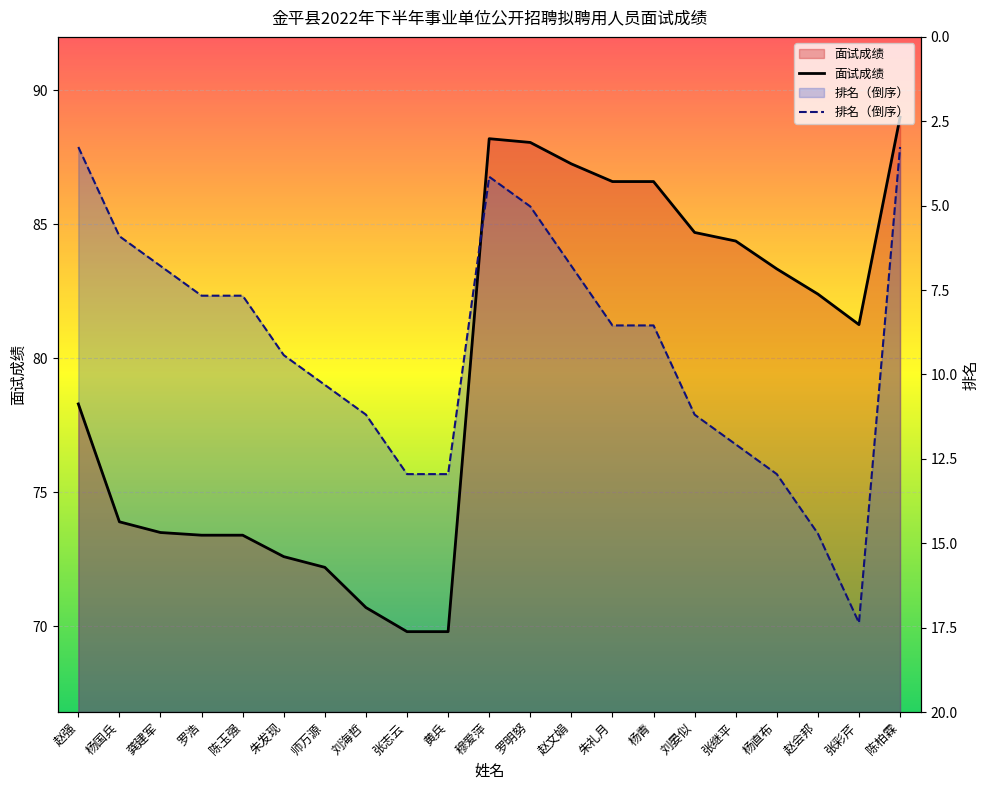

Rank the categories by 排名 value from lowest to highest.

张彩芹, 赵会邦, 张志云, 黄兵, 杨直布, 张继平, 刘海哲, 刘晏似, 师万源, 朱发现, 朱礼月, 杨青, 罗浩, 陈玉强, 龚建军, 赵文娟, 杨国兵, 罗明努, 穆爱萍, 赵强, 陈柏霖